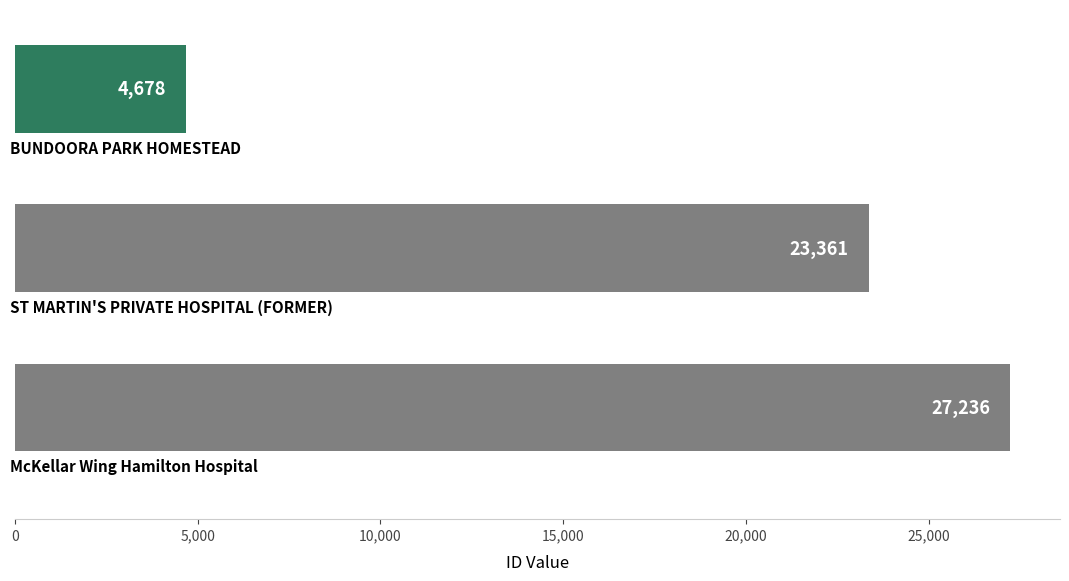

How many series are shown in this chart?

1